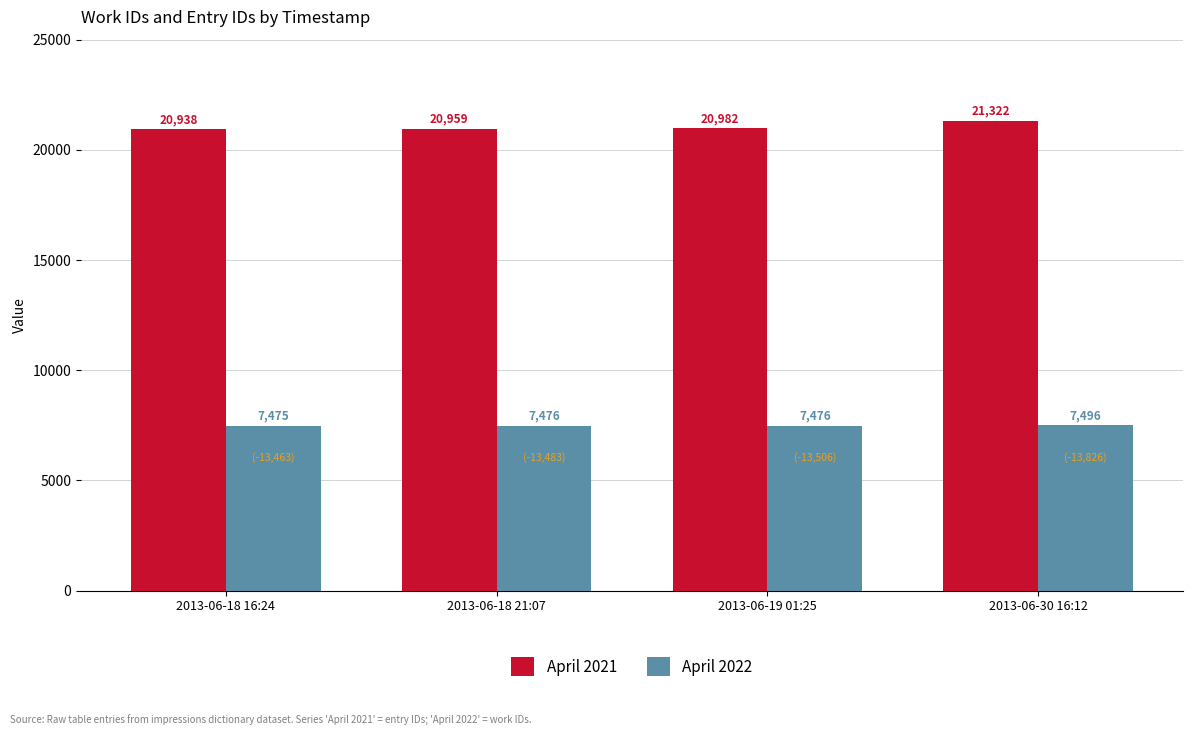

What is the maximum value shown in the chart?

21322